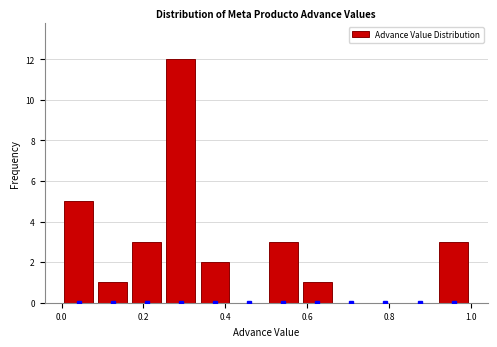

Over which range of the x-axis is the bar tallest?

0.26 to 0.34